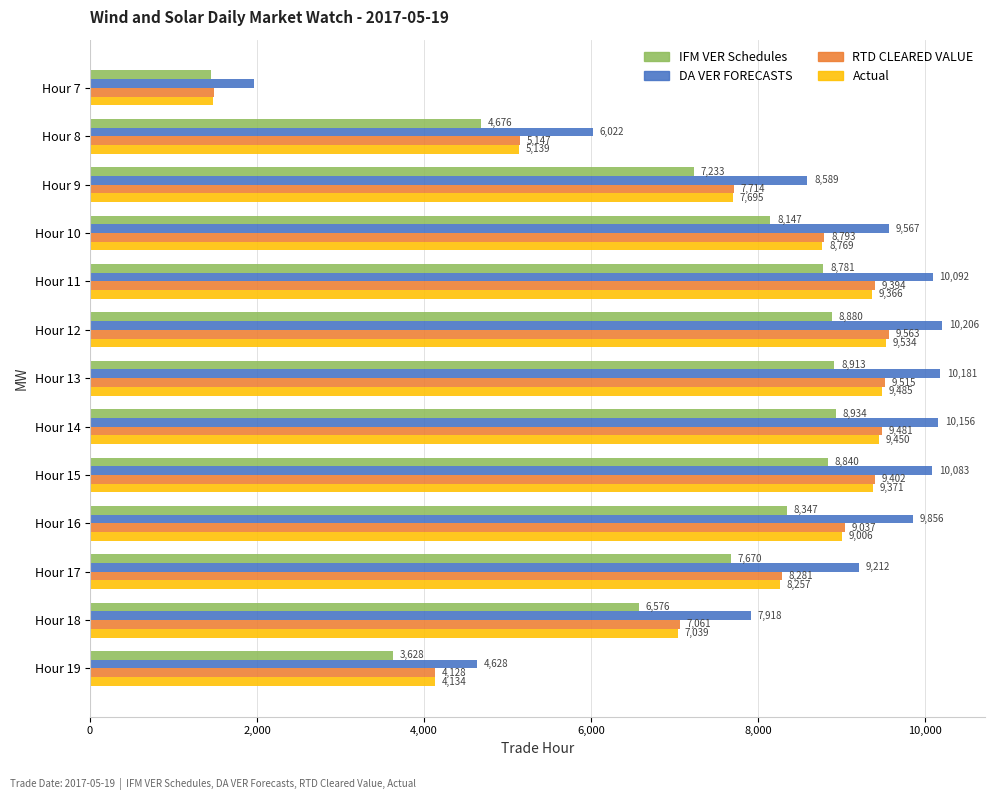

At which category is the sum across all series the highest?

Hour 12